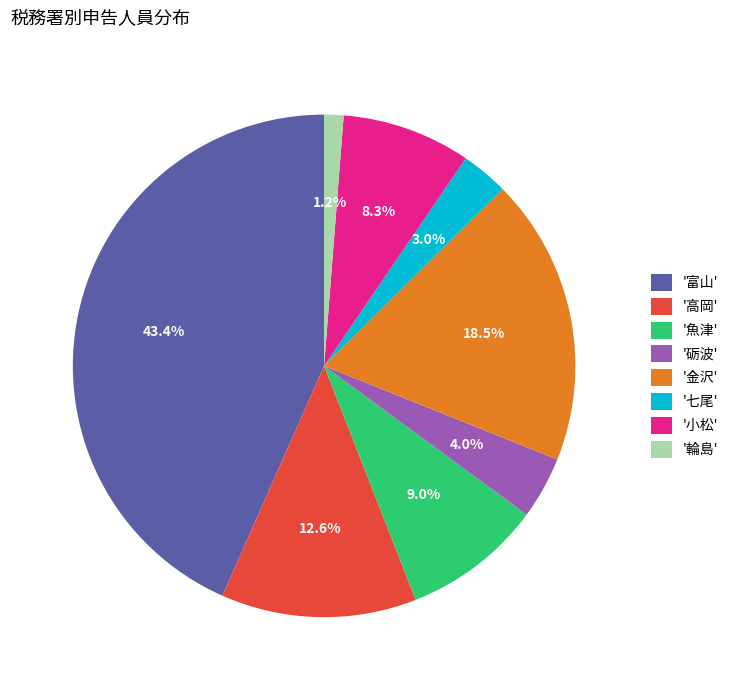

Between '富山' and '魚津', which is larger?

'富山'